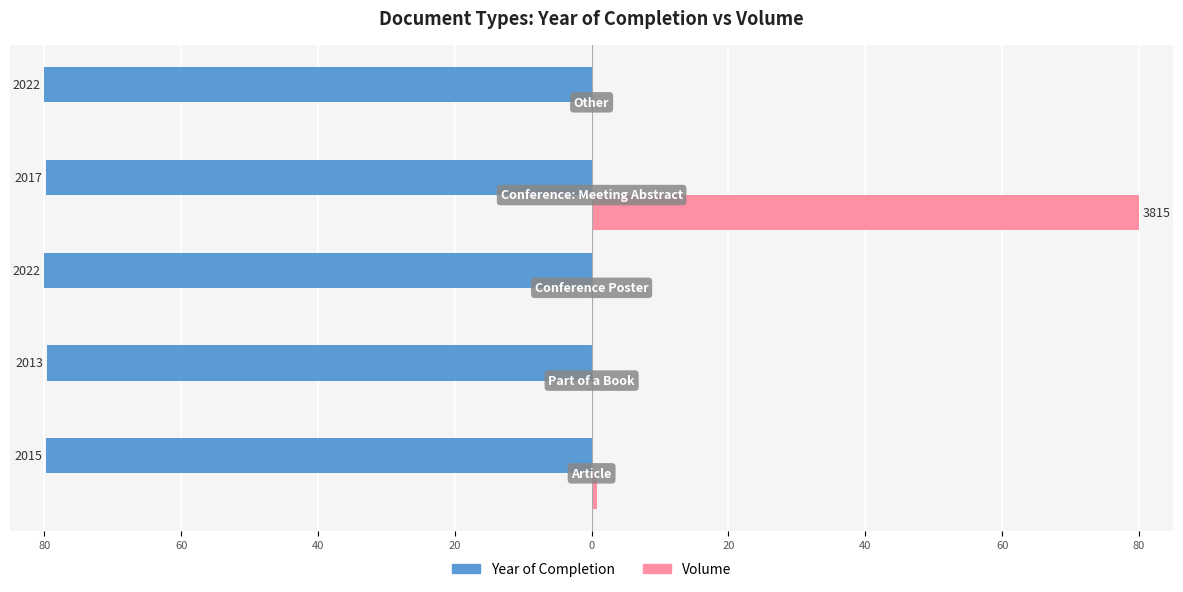

What are all the series names shown in the legend?

Year of Completion, Volume